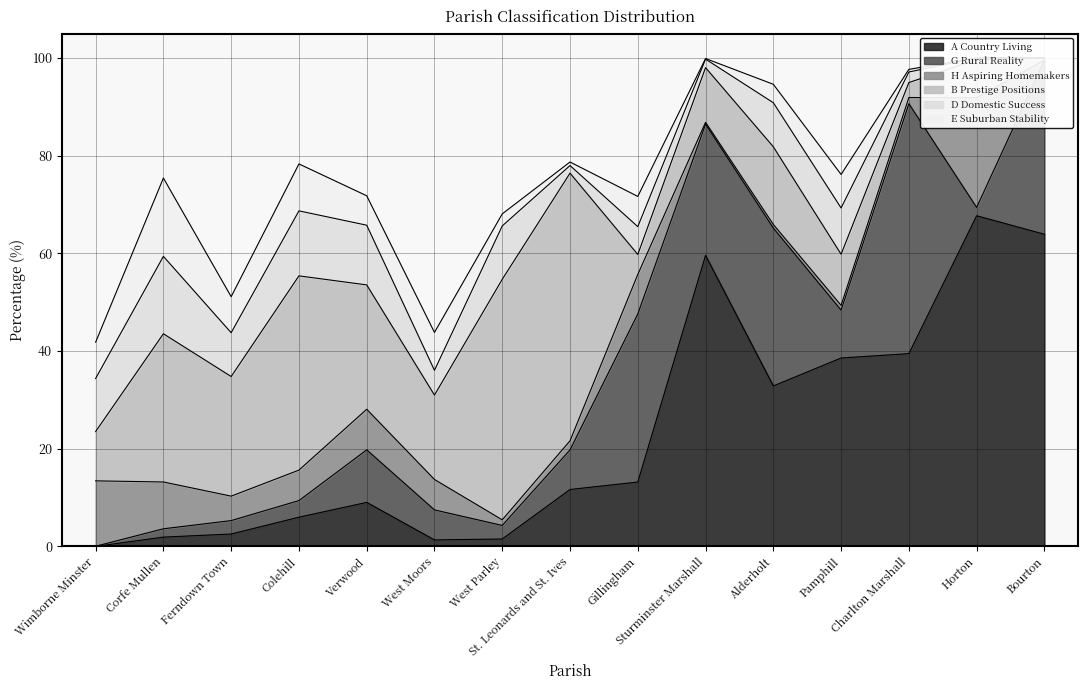

What is the difference between the maximum and minimum values in the D Domestic Success series?

15.8